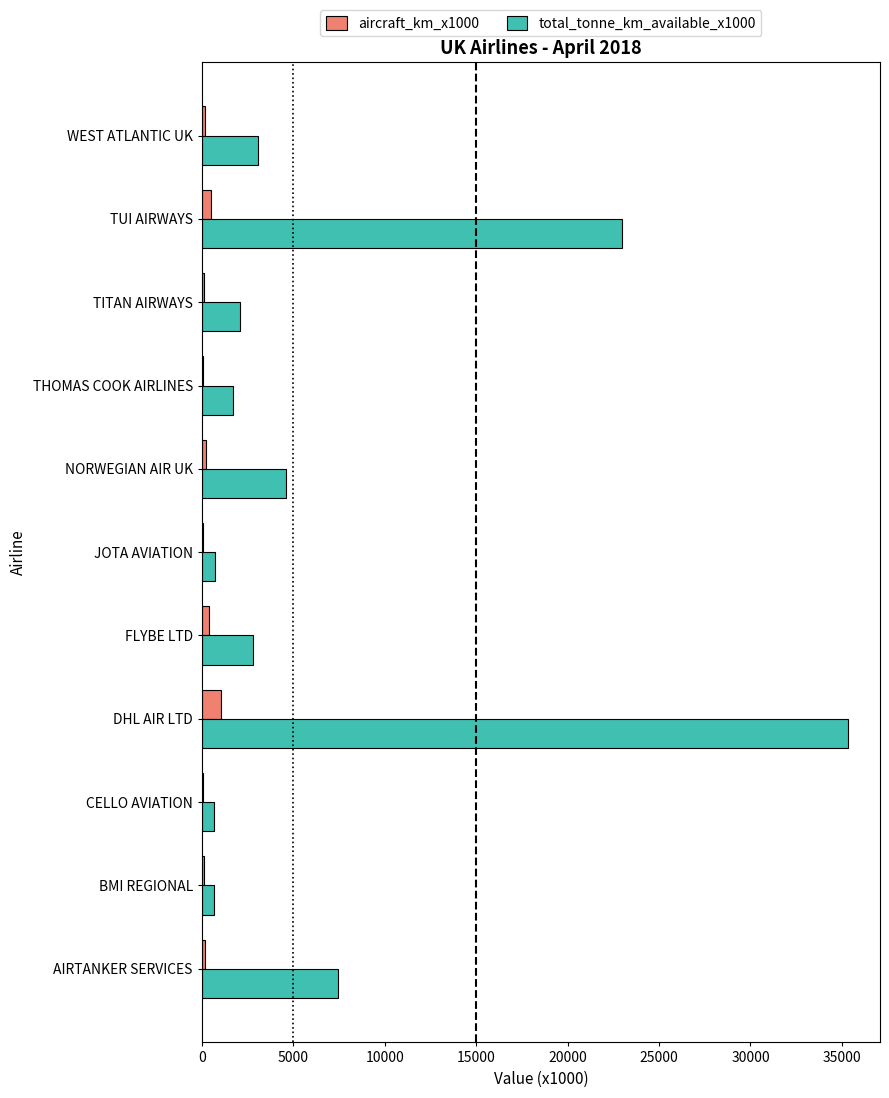

What are all the series names shown in the legend?

aircraft_km_x1000, total_tonne_km_available_x1000